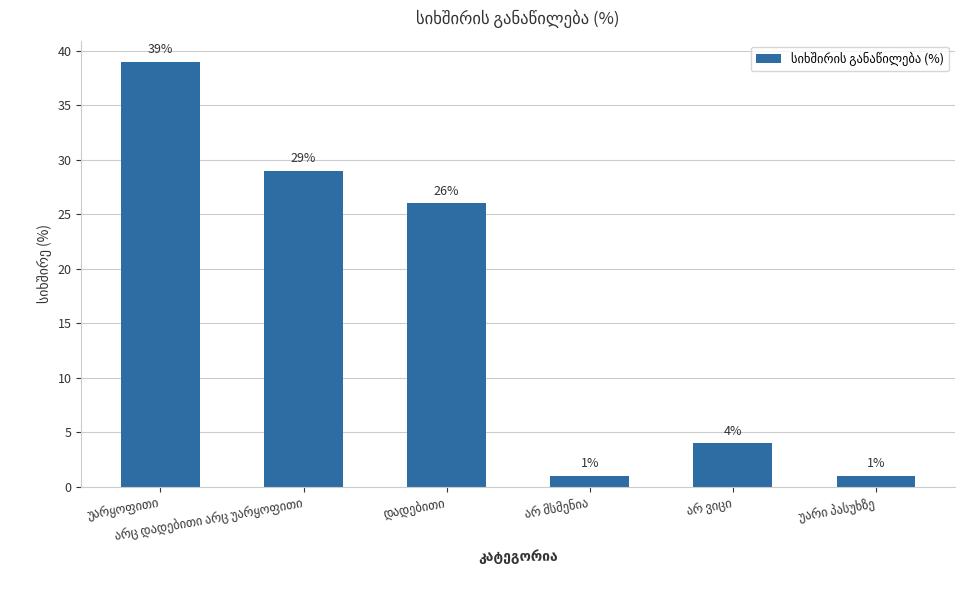

What is the value of the 1st bar from the left?

39